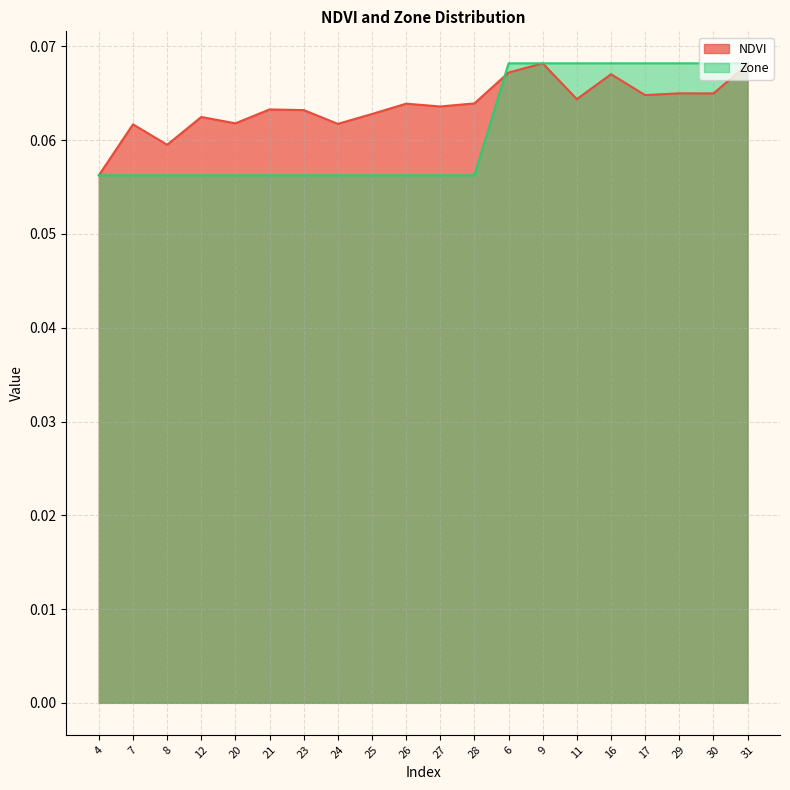

What position from the right is 27?

10